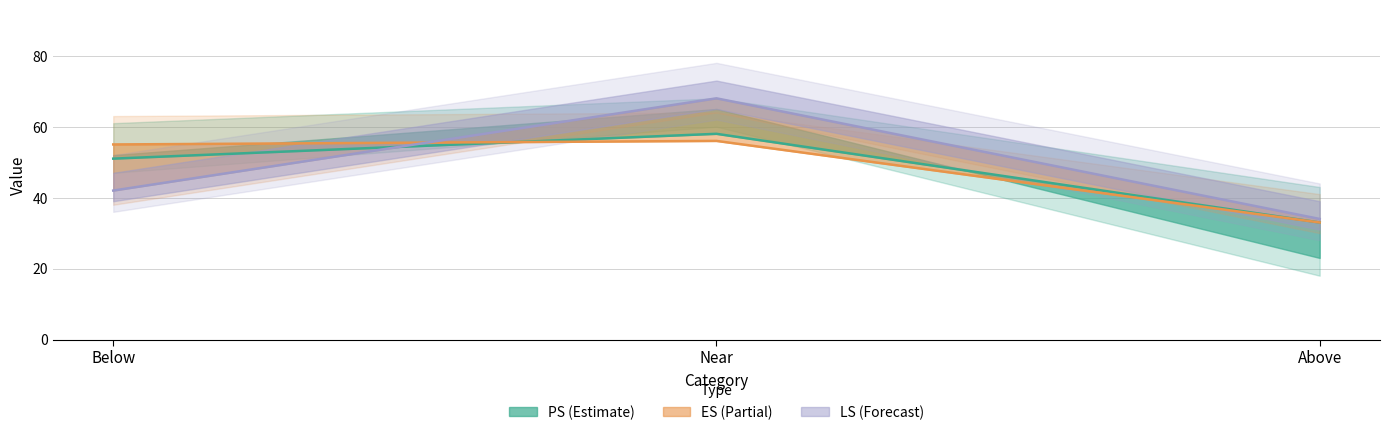

What is the difference between the SP values at Near and Above?

25